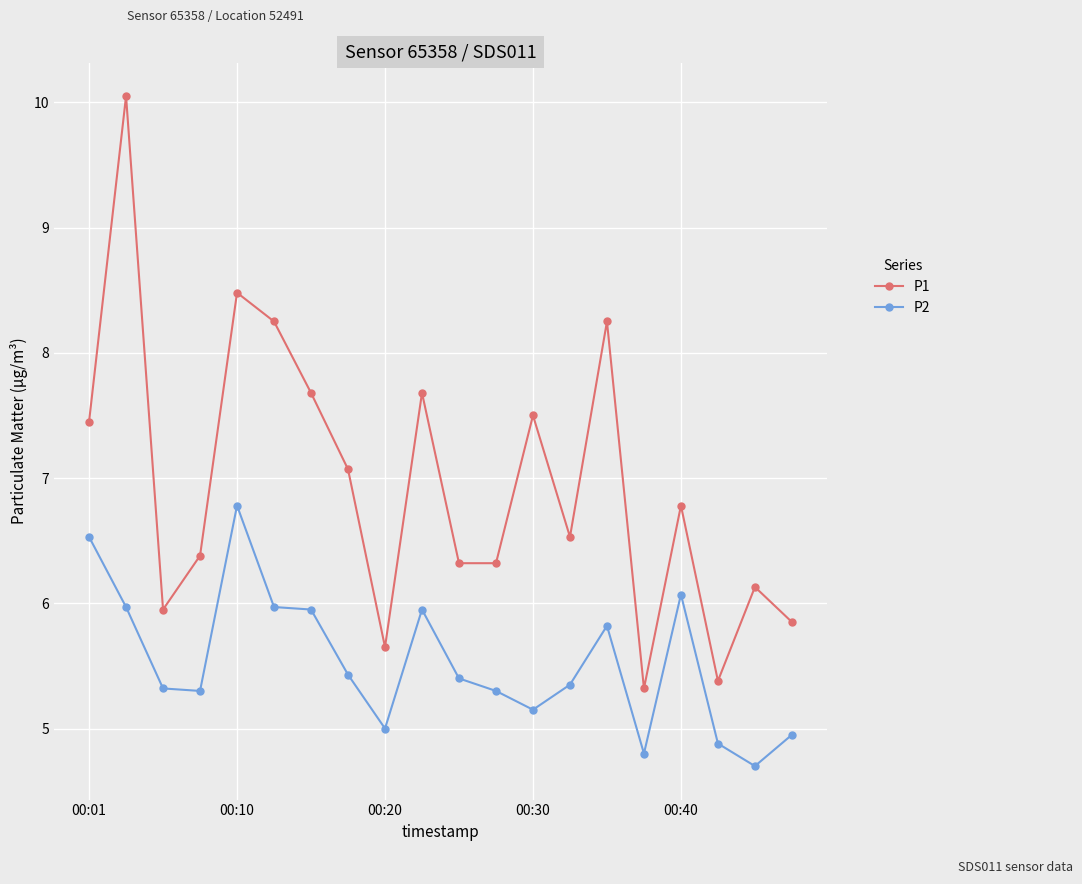

At how many categories does at least one series exceed 8?

4